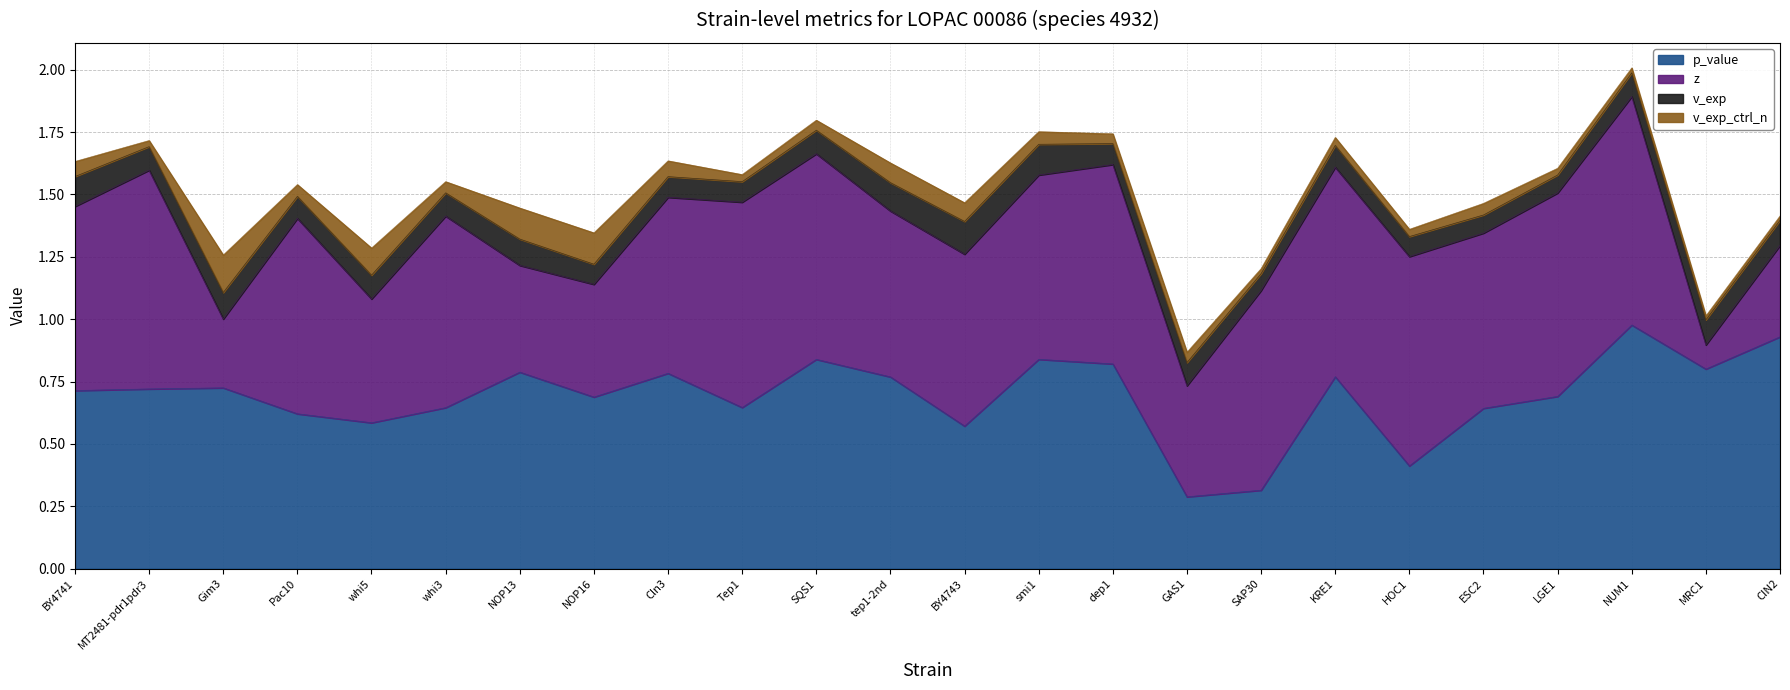

What are all the series names shown in the legend?

p_value, z, v_exp, v_exp_ctrl_n